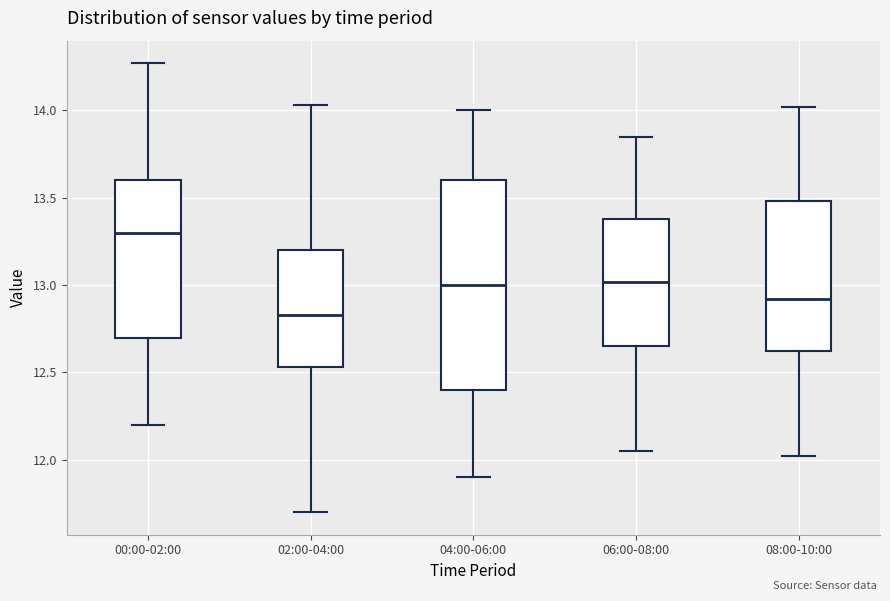

Reading left to right, read every box against the y-axis: the position of its median line, the range the box covers, and the ends of its whiskers. The values are not printed on the chart, so give them approximately, as read against the axis.

00:00-02:00: median 13.30, box 12.70 to 13.60, whiskers 12.20 to 14.25
02:00-04:00: median 12.85, box 12.55 to 13.20, whiskers 11.70 to 14.05
04:00-06:00: median 13.00, box 12.40 to 13.60, whiskers 11.90 to 14.00
06:00-08:00: median 13.00, box 12.65 to 13.40, whiskers 12.05 to 13.85
08:00-10:00: median 12.90, box 12.60 to 13.50, whiskers 12.00 to 14.00